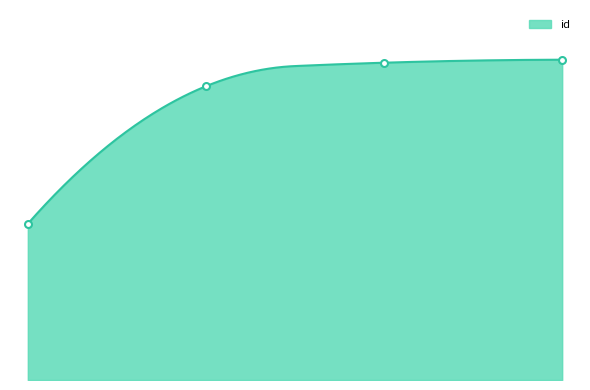

How many values exceed 21439?

1